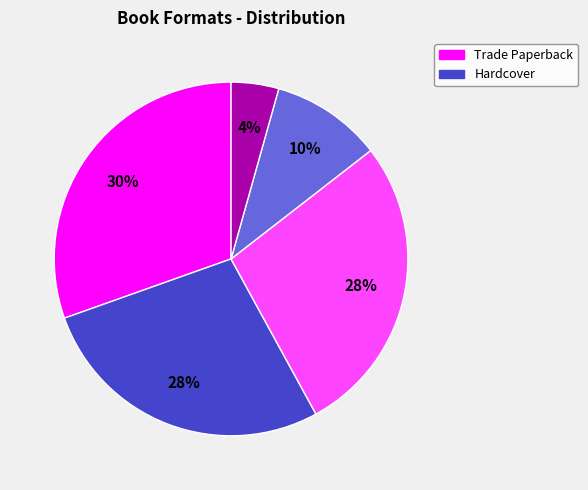

Is there a majority slice in this chart?

No